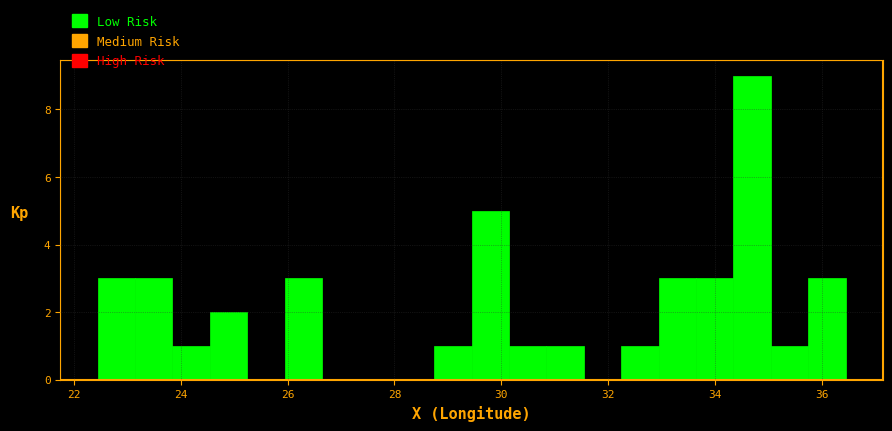

Around what value on the x-axis is the tallest bar? Give the approximate position of its centre, as read against the axis.

34.6